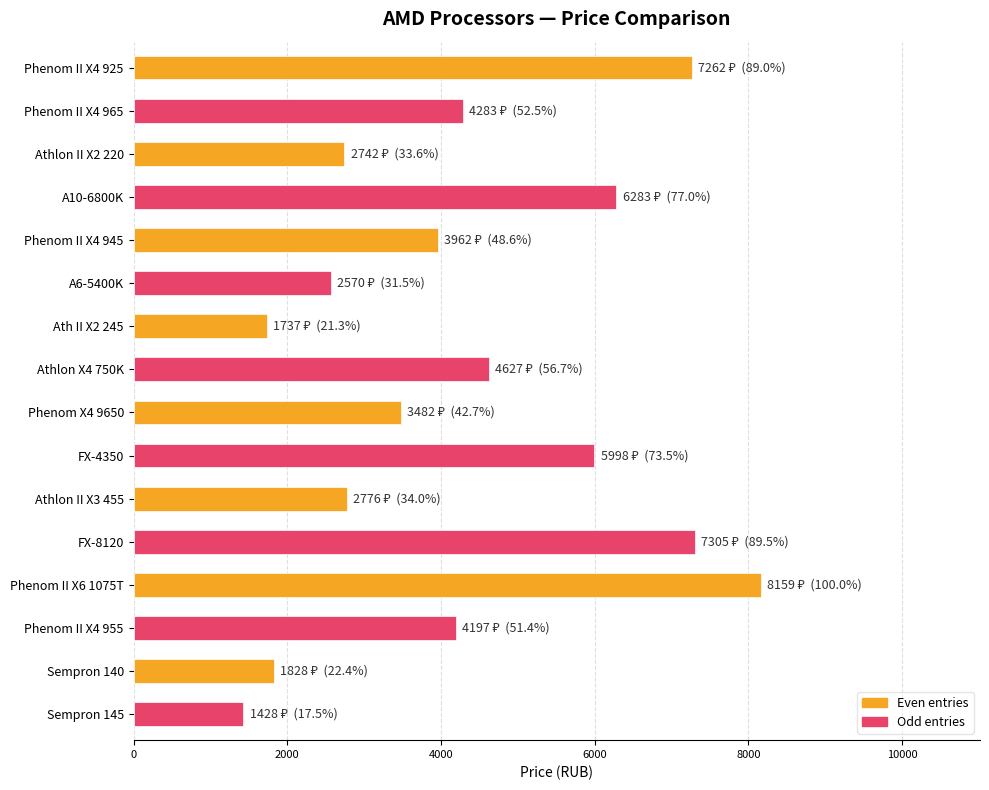

Are the bars horizontal?

Yes